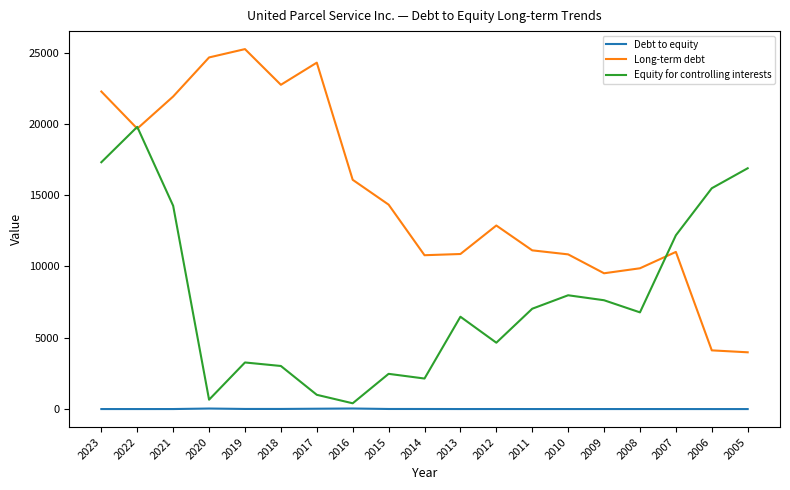

True or false: Equity for controlling interests has a value of 6780.0 at 2008.

True